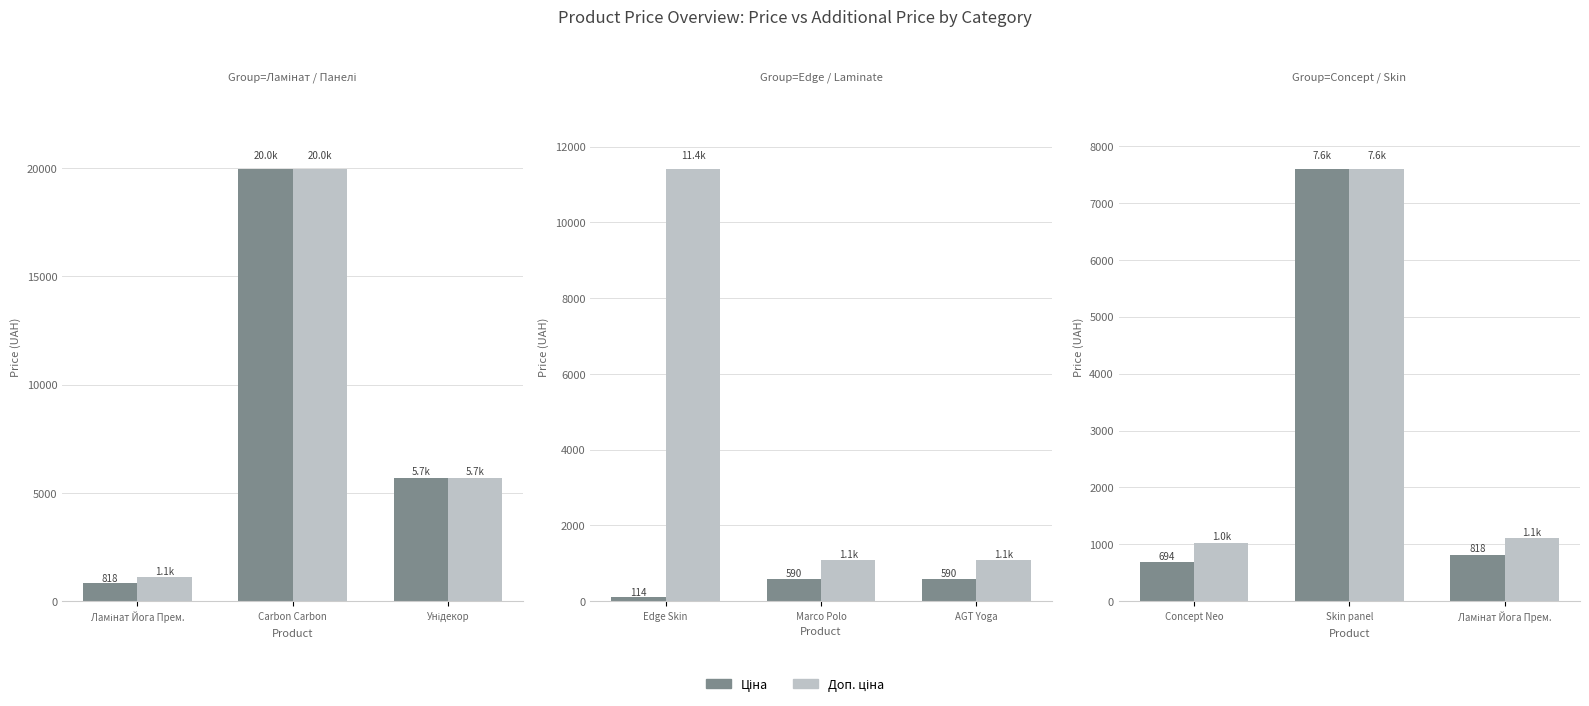

What is the label of the 1st bar from the right?

Ламінат Йога Прем.